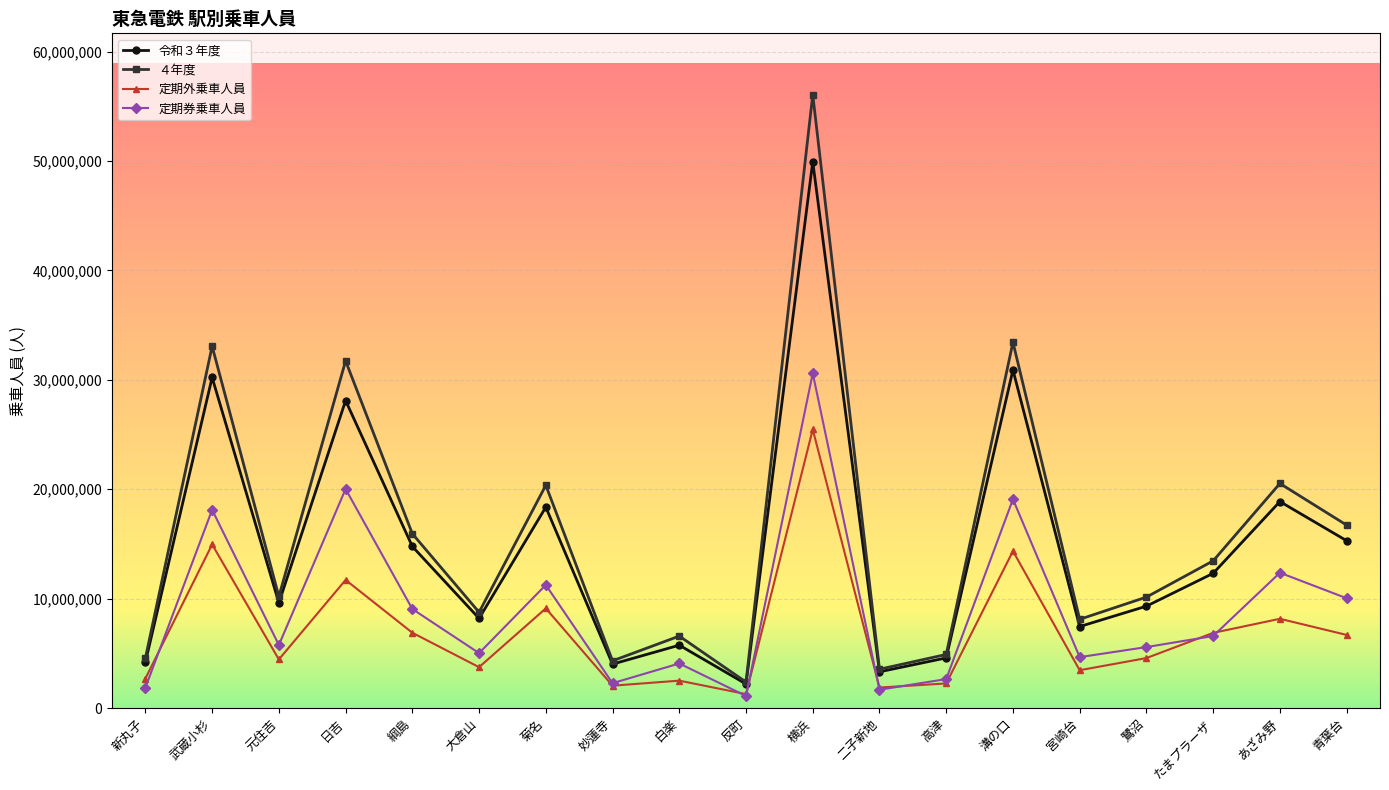

What is the smallest value displayed?

1102882